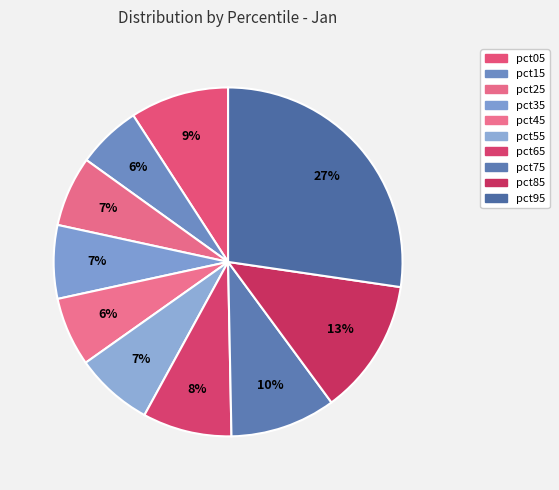

Is it true that pct05 is 9% of the pie?

True